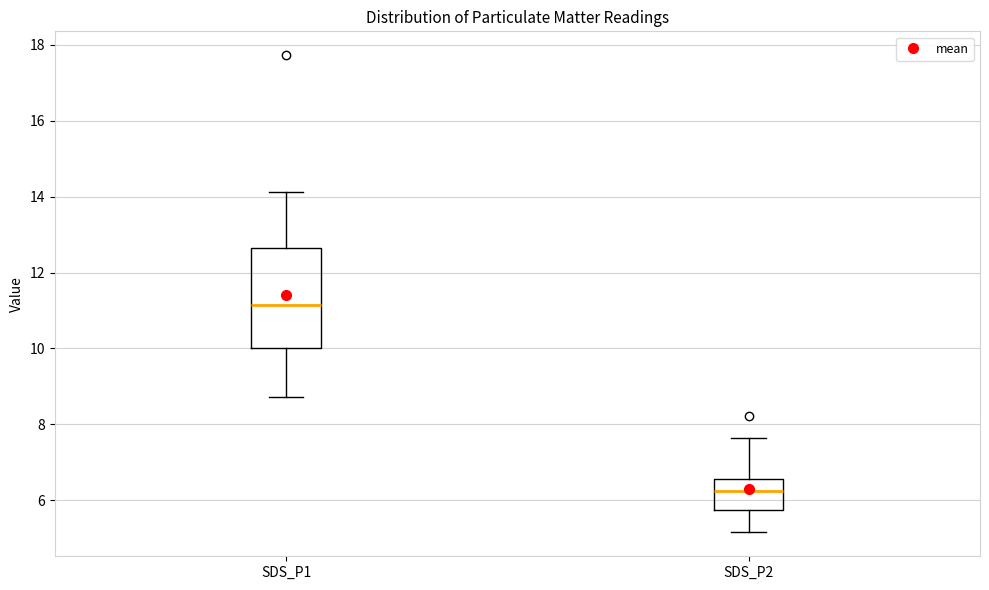

Where is the lower edge of the box for SDS_P2 on the y-axis? The values are not printed on the chart, so give them approximately, as read against the axis.

5.8